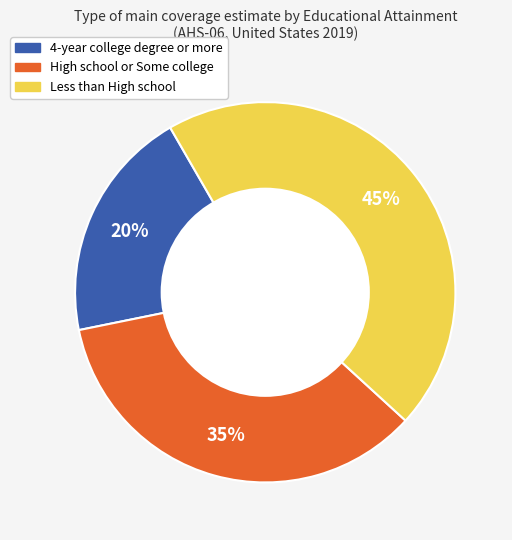

Count the number of slices in the pie.

3